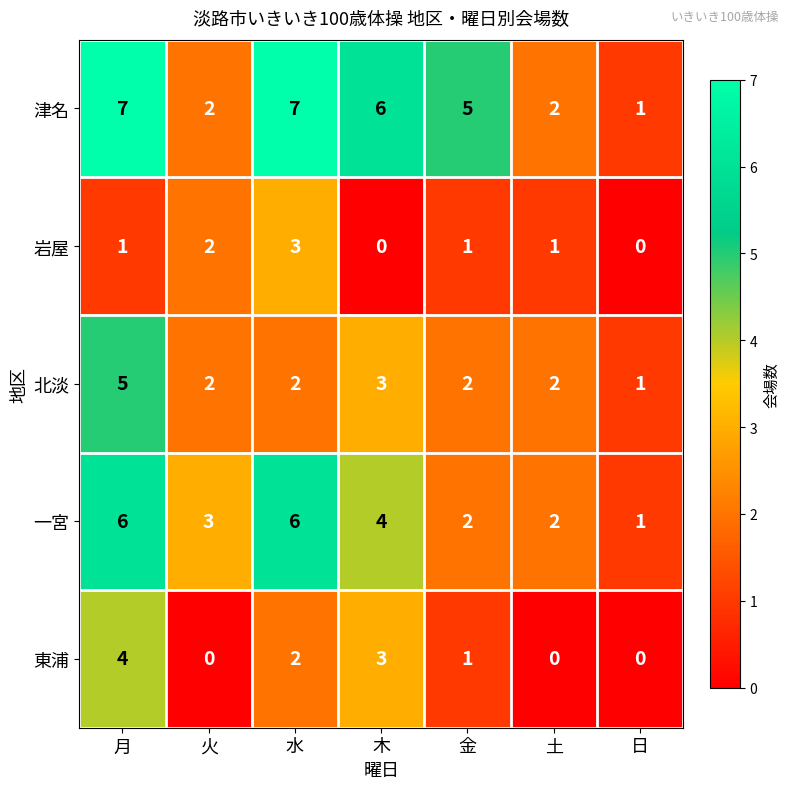

What is the spread (max minus min) of values at 日?

1